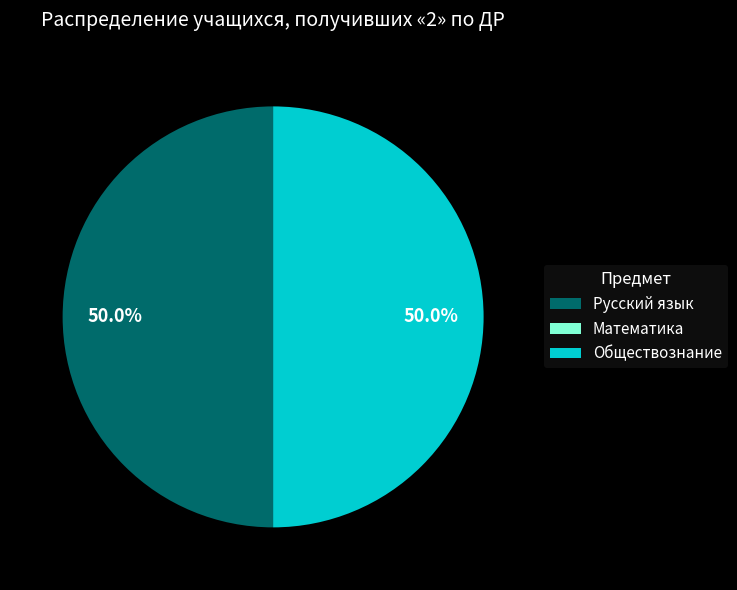

What portion of the pie excludes Русский язык?

50.0%